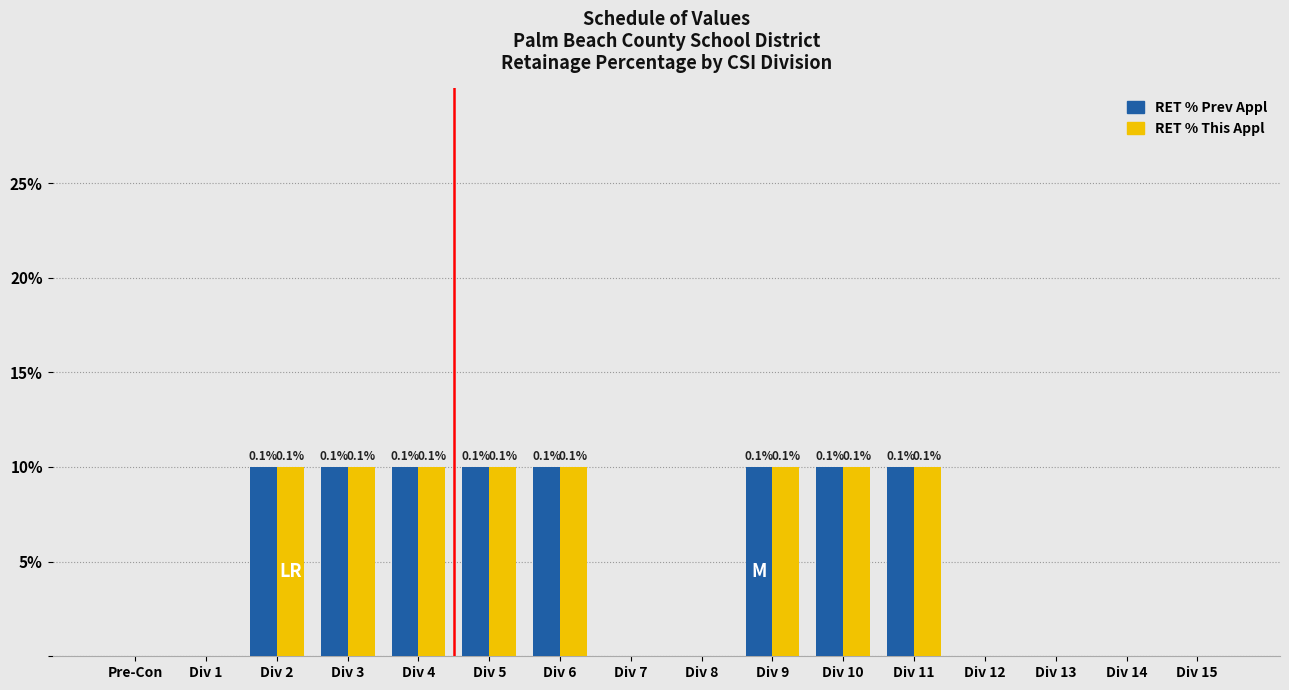

What is the difference between the second highest and second lowest values in the RET % Prev Appl series?

0.1